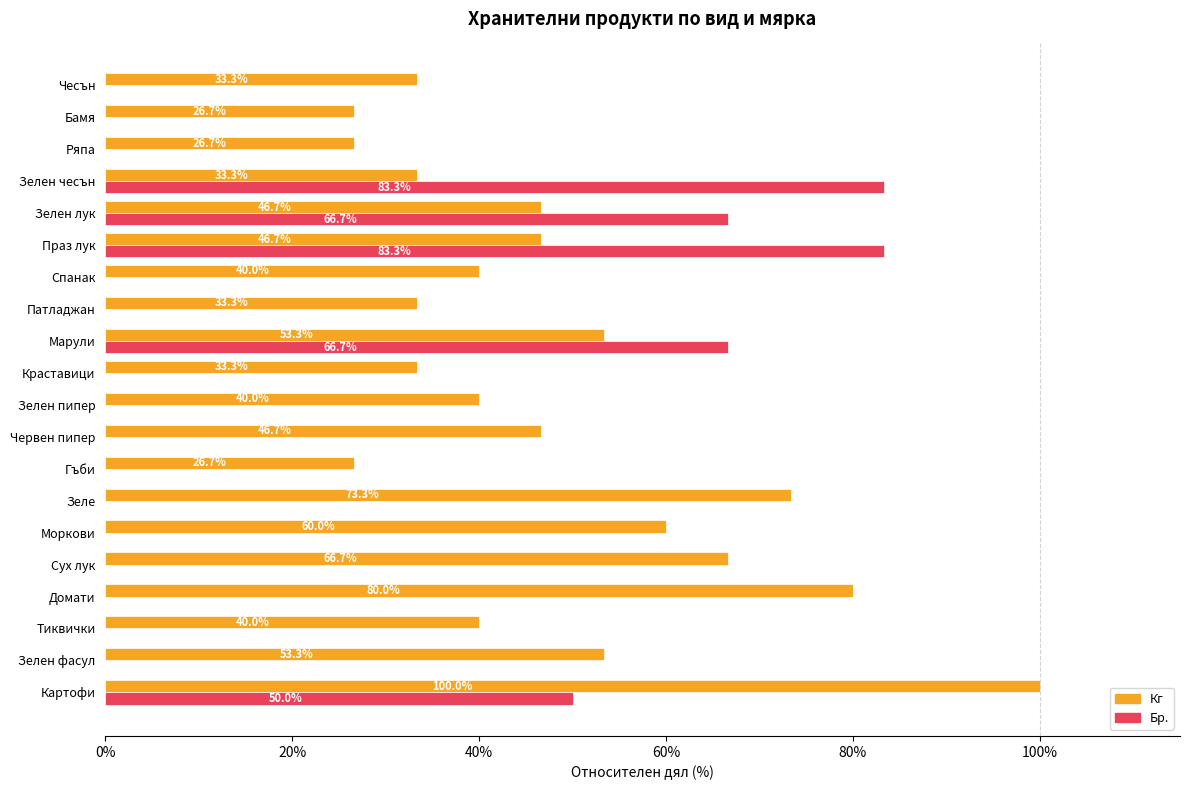

Which series has the largest range (max minus min)?

Бр.